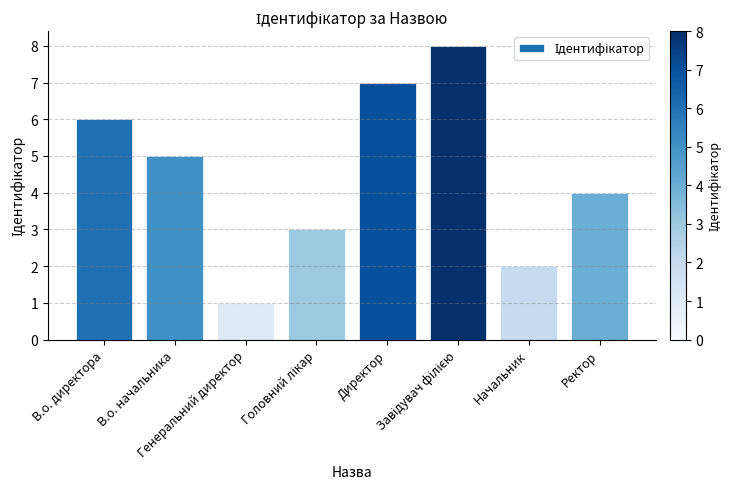

How many bars are there in total?

8